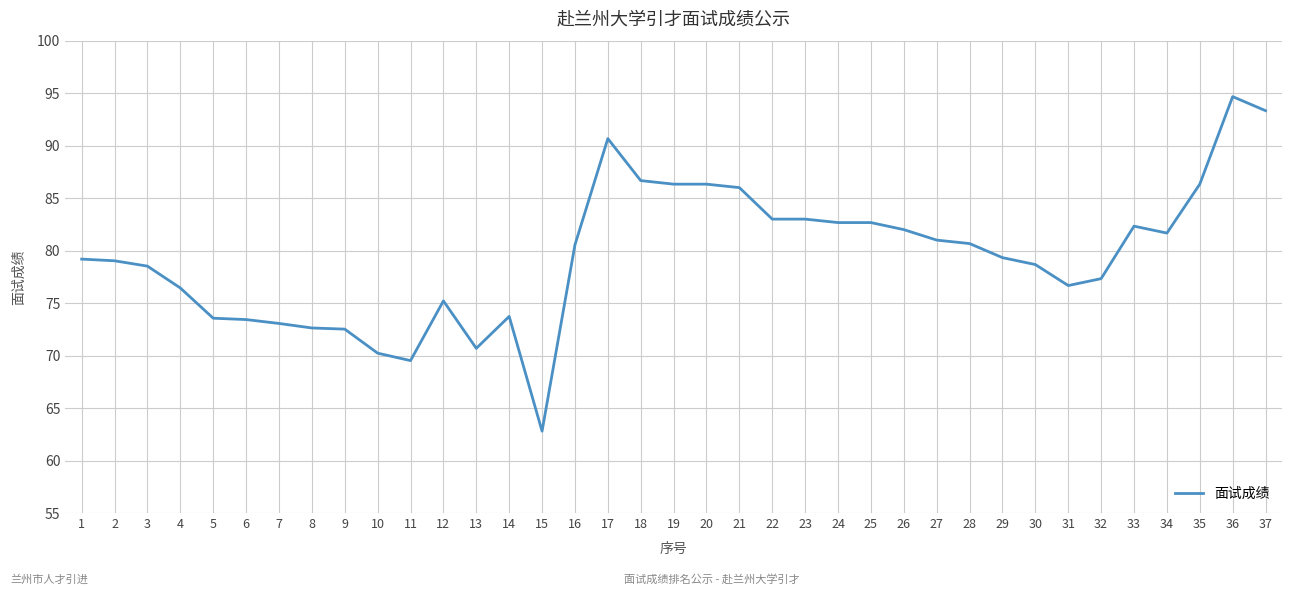

What is the change in value from 14 to 15?

-10.9